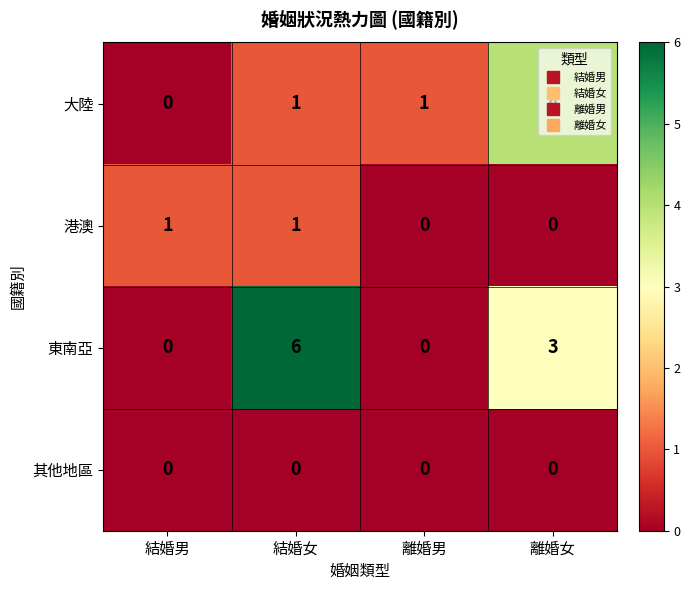

What is the difference between the maximum and minimum values in the 東南亞 series?

6